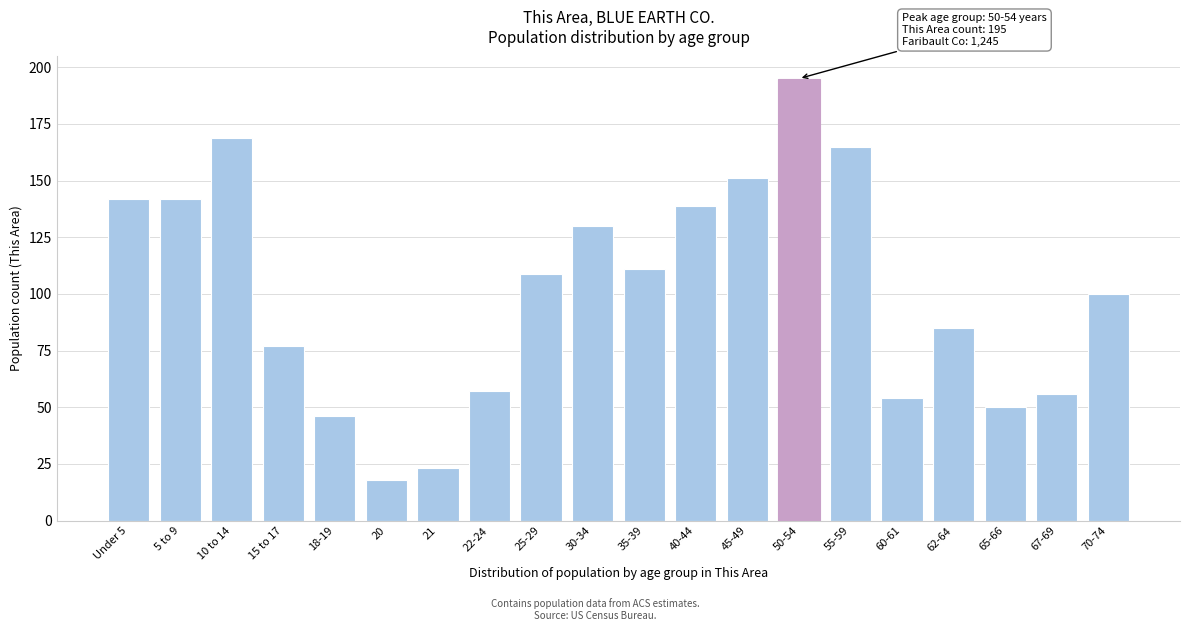

Reading left to right, list all the values displayed in this chart.

142	142	169	77	46	18	23	57	109	130	111	139	151	195	165	54	85	50	56	100